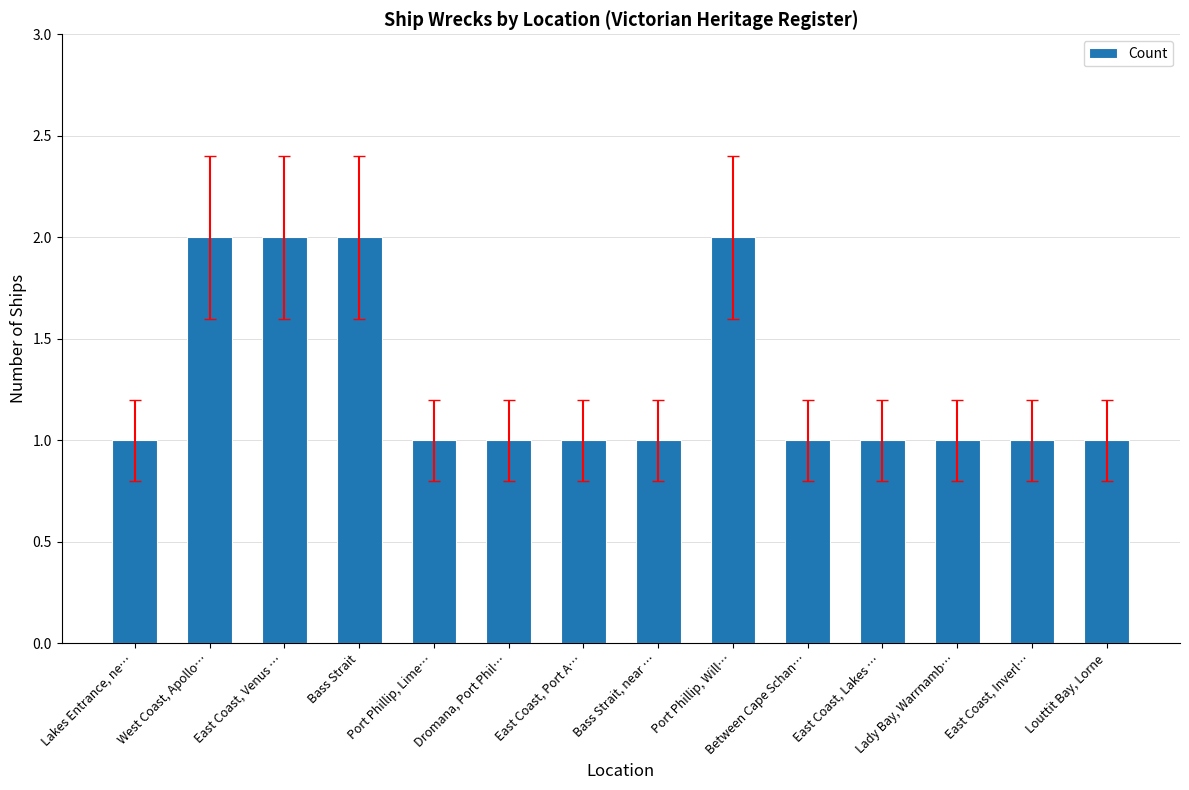

The value at Bass Strait is 1. True or false?

False